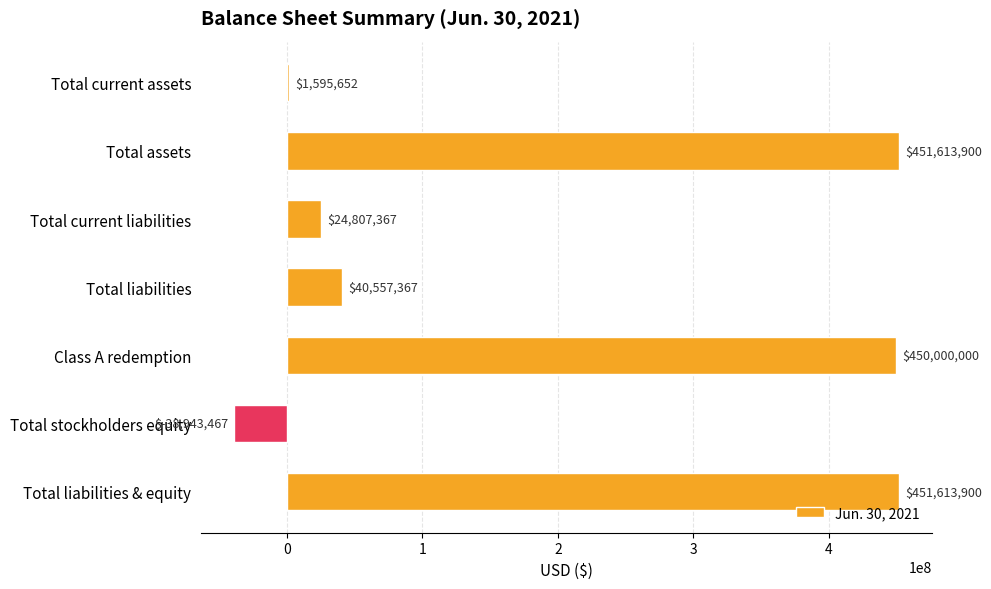

Where is the data nearest to the value 206335216?

Total liabilities